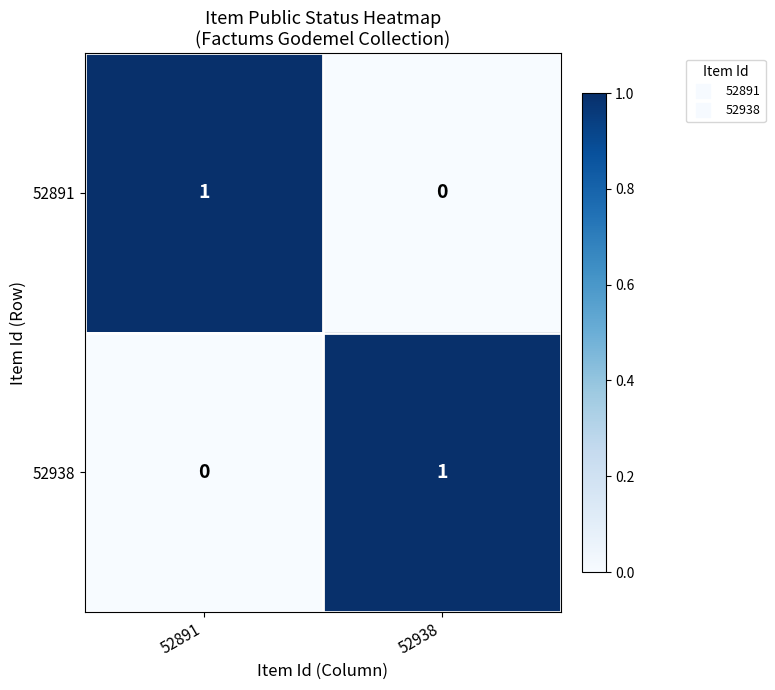

At which label does 52891 reach its minimum?

52938